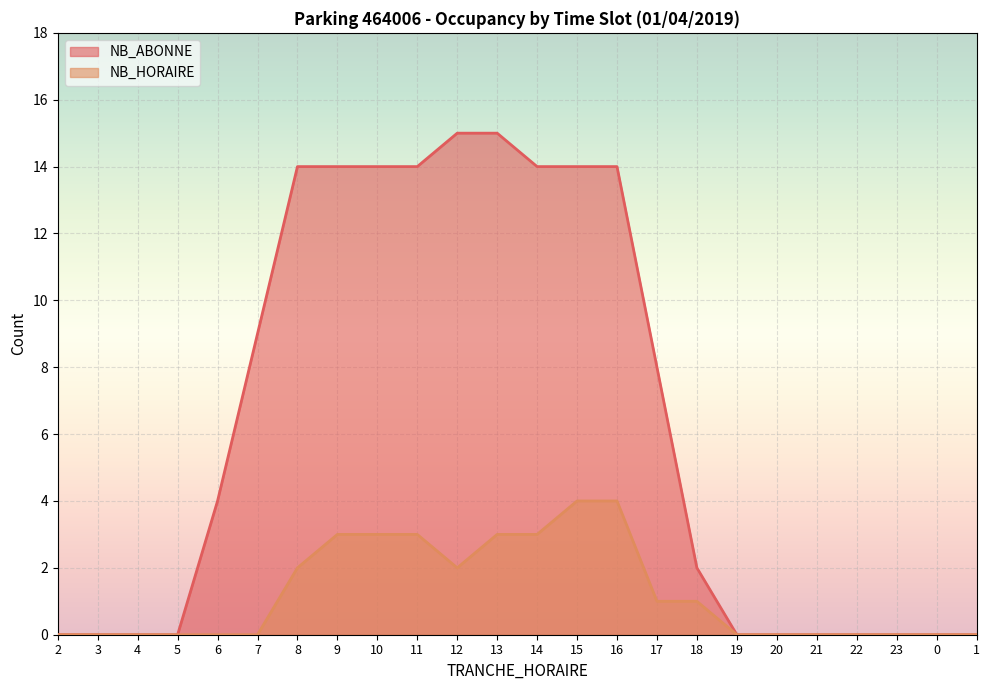

How many lines are shown in the chart?

2